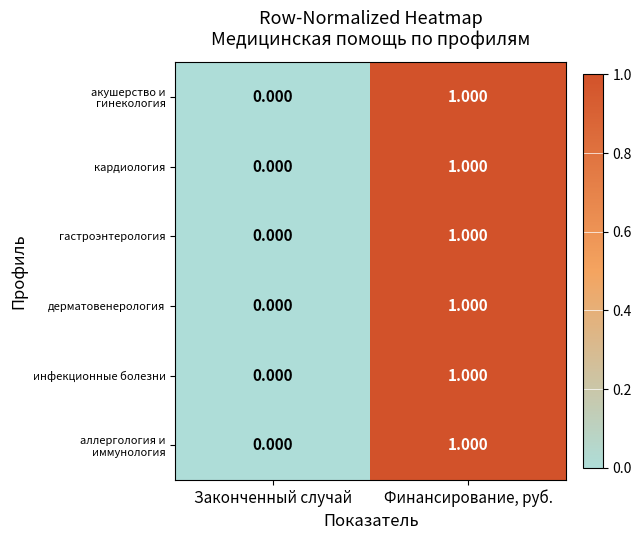

At which label is дерматовенерология closest to 0?

Законченный случай